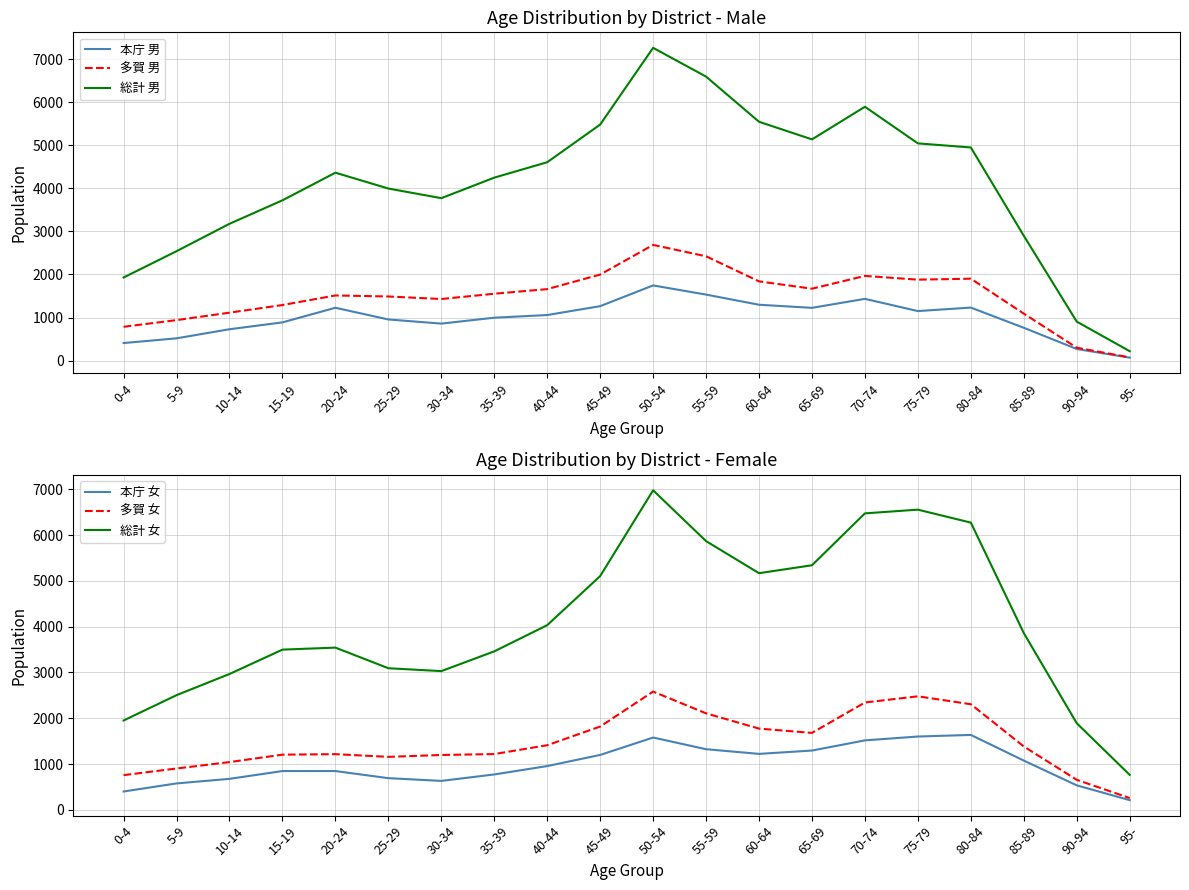

True or false: 本庁 男 and 総計 女 cross at least once.

False